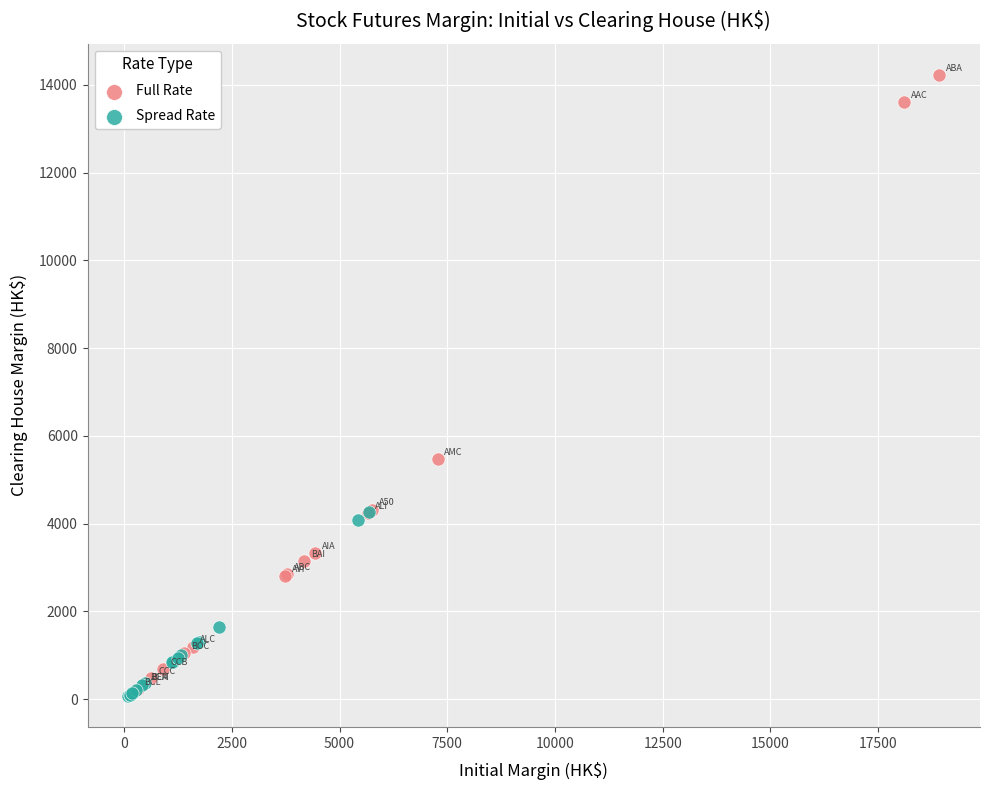

Which series contains the highest Y value?

Full Rate